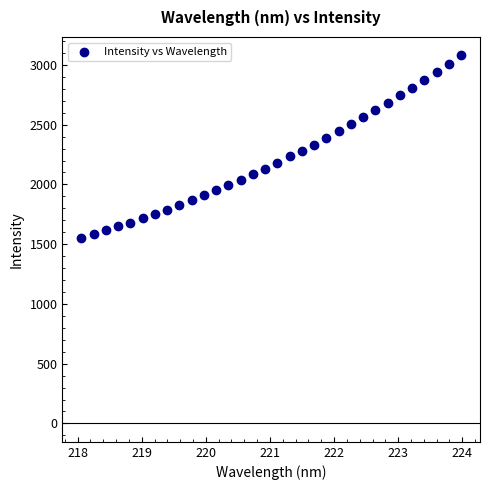

What is the range of Y values (max minus min)?

1527.0